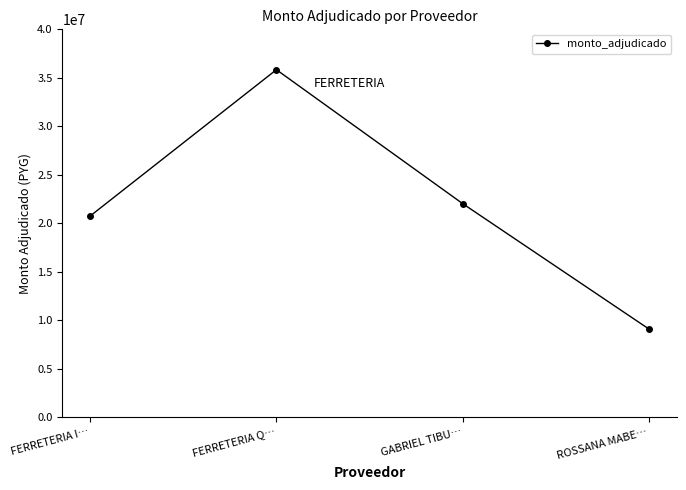

True or false: the data has more than 0 interior local peaks.

True